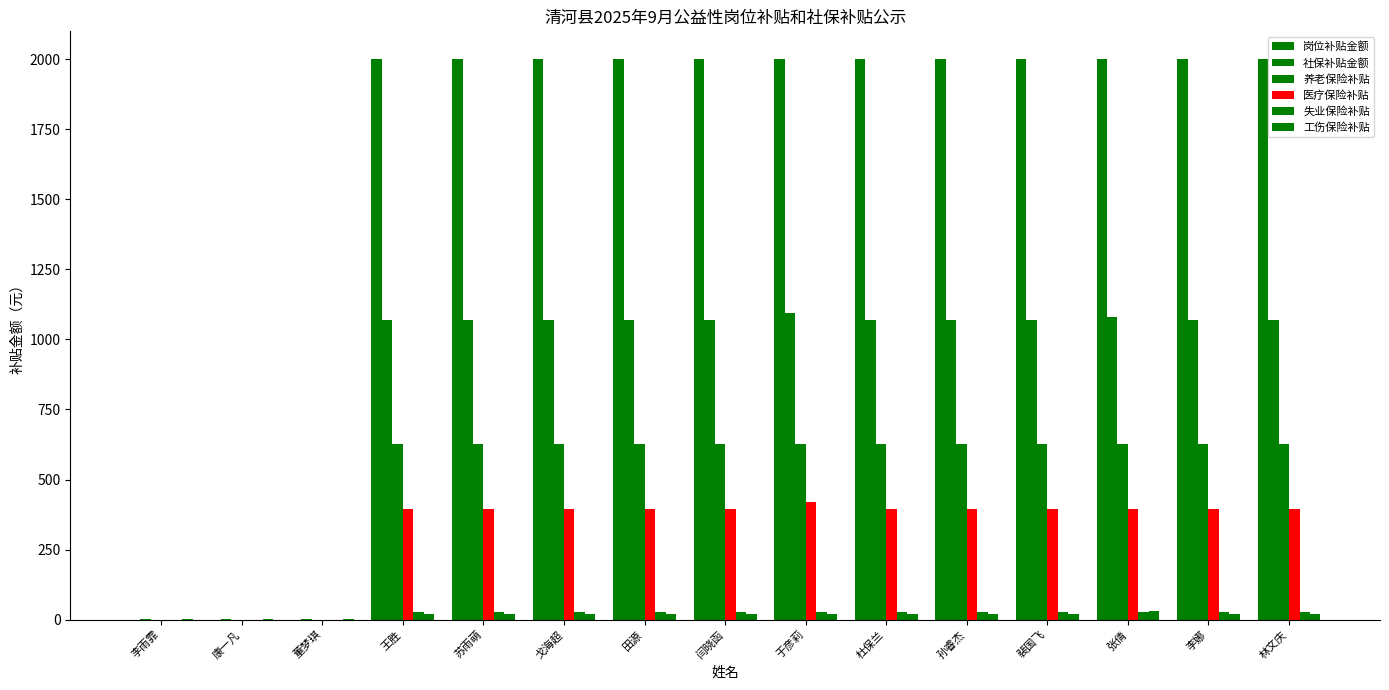

Is it true that 养老保险补贴 equals 627.3 at 林文庆?

True